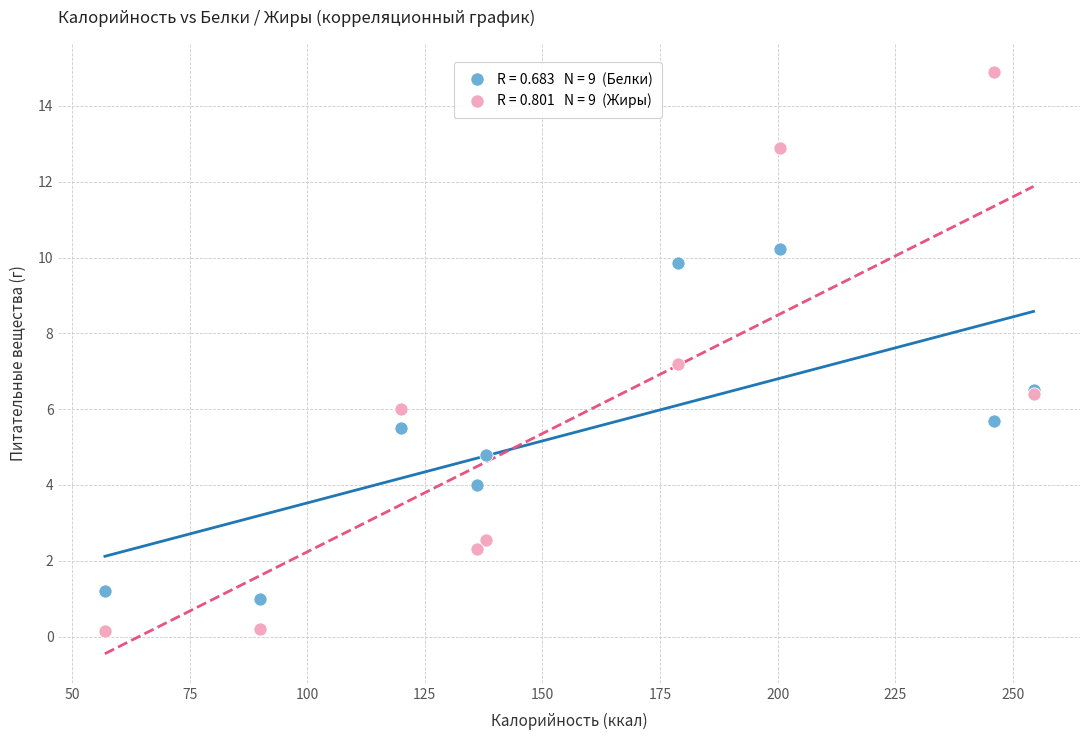

Across all series, what Y value is closest to 7?

7.2